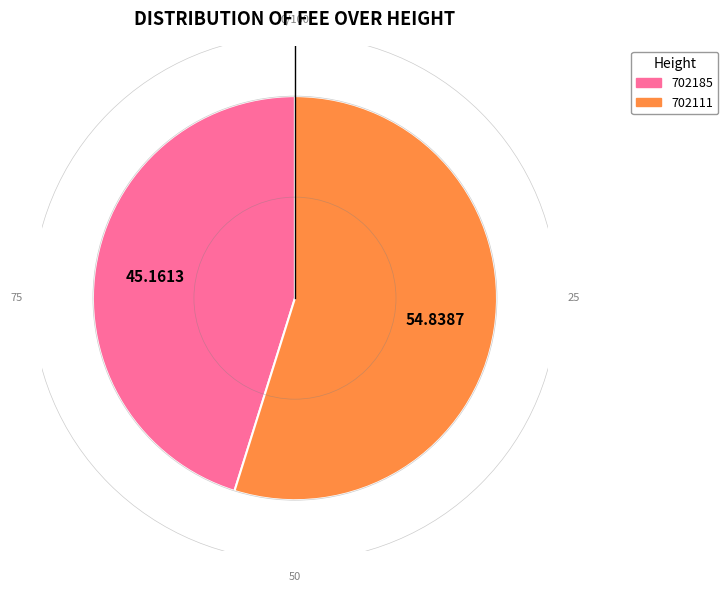

Rank the categories by value from lowest to highest.

702185, 702111